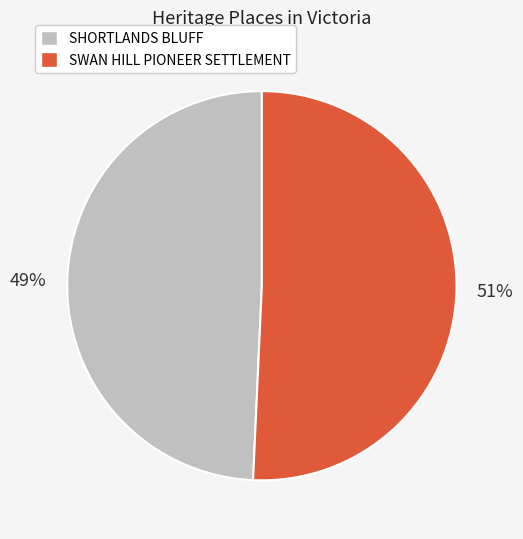

Combined, do SWAN HILL PIONEER SETTLEMENT and SHORTLANDS BLUFF account for over 50%?

Yes